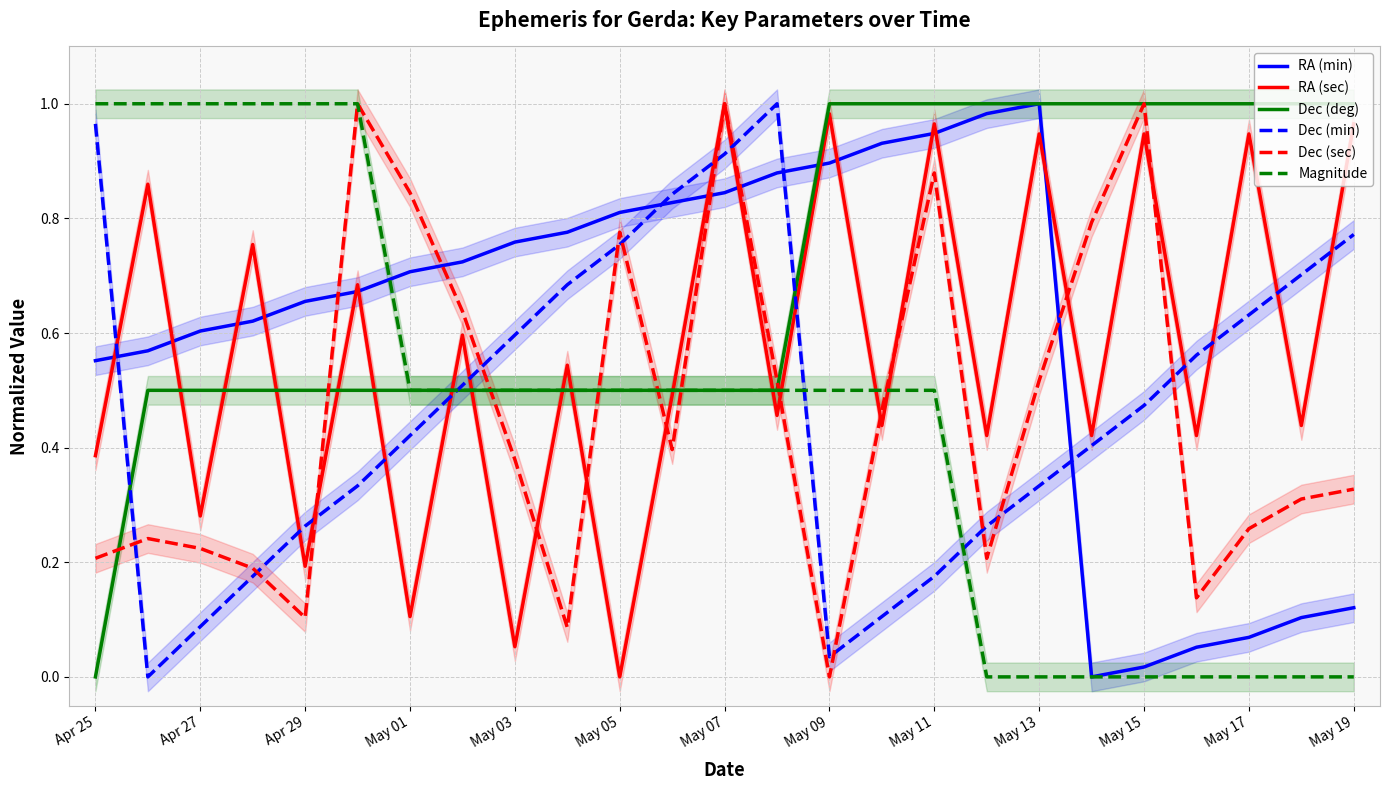

What is the average value of the Dec (sec) series?

0.5